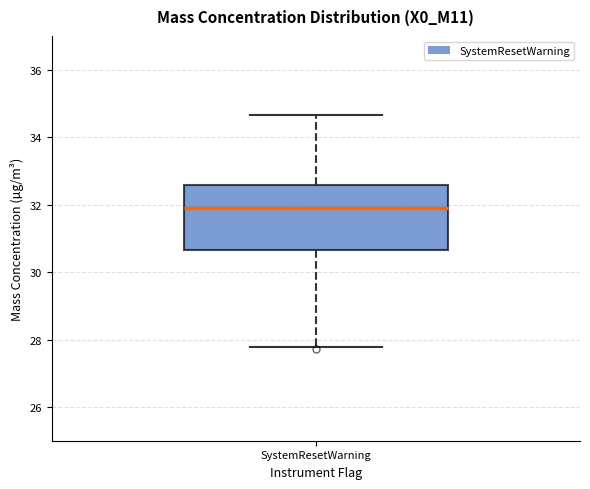

Read this box plot against the y-axis: the position of the median line, the range covered by the box, and the ends of both whiskers. The values are not printed on the chart, so give them approximately, as read against the axis.

median 31.8, box 30.6 to 32.6, whiskers 27.8 to 34.6